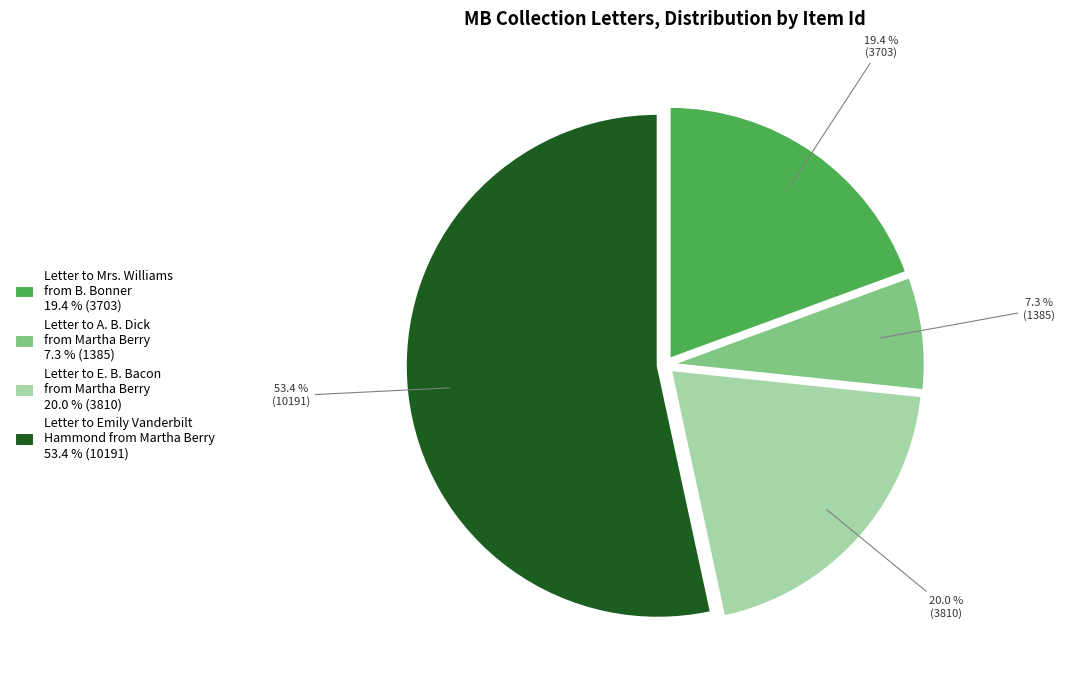

What is the total percentage of Letter to A. B. Dick from Martha Berry 7.3 % (1385) and Letter to Mrs. Williams from B. Bonner 19.4 % (3703)?

26.7%